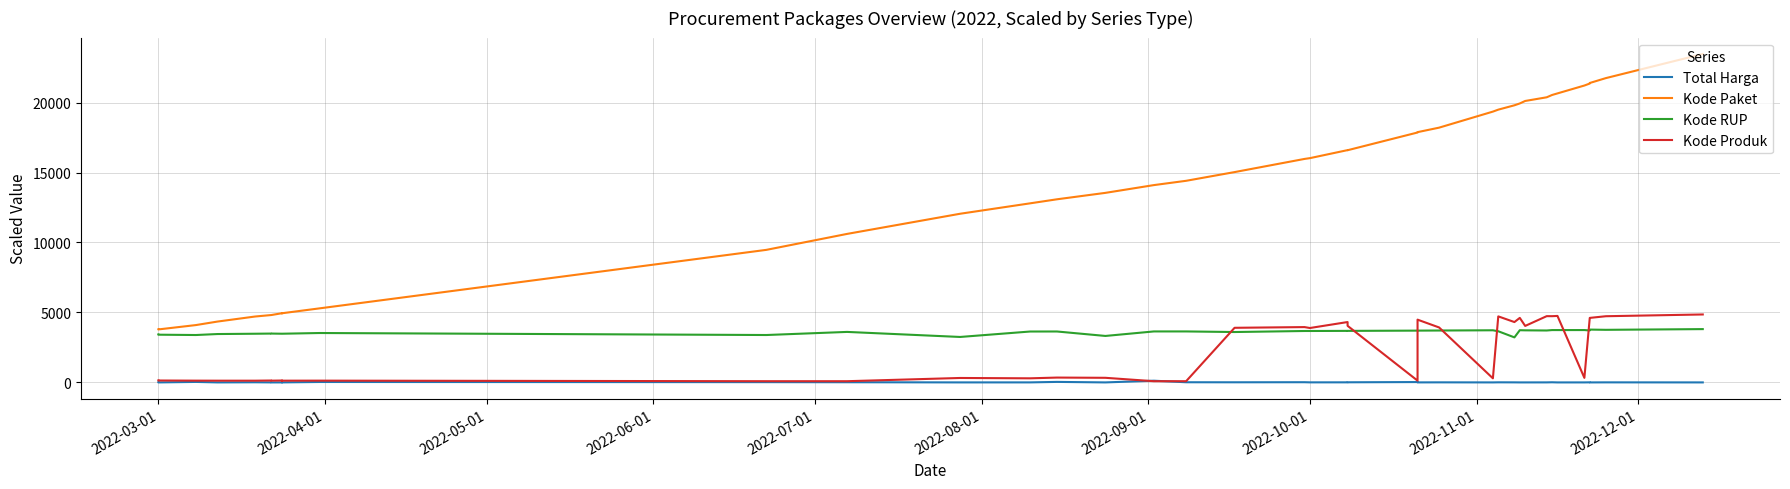

Count the number of data series in this chart.

4